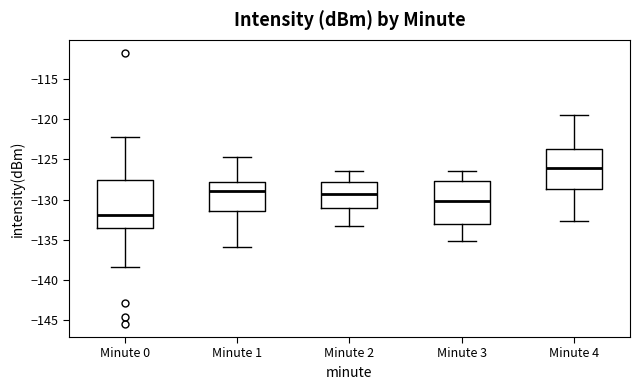

Which box has the highest median line?

Minute 4